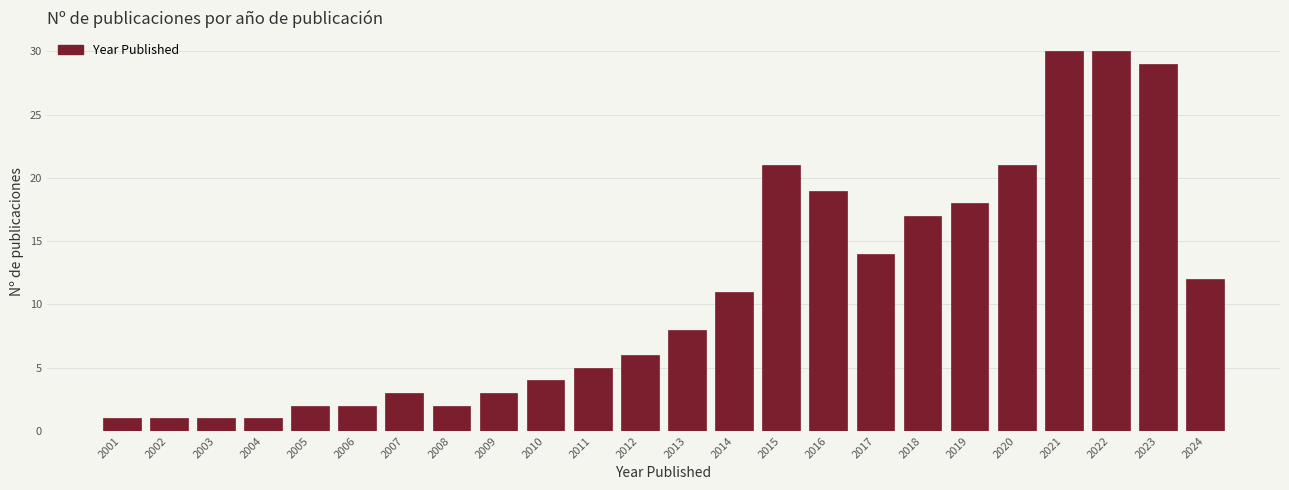

Reading right to left, list all the values displayed in this chart.

2024=12	2023=29	2022=30	2021=30	2020=21	2019=18	2018=17	2017=14	2016=19	2015=21	2014=11	2013=8	2012=6	2011=5	2010=4	2009=3	2008=2	2007=3	2006=2	2005=2	2004=1	2003=1	2002=1	2001=1